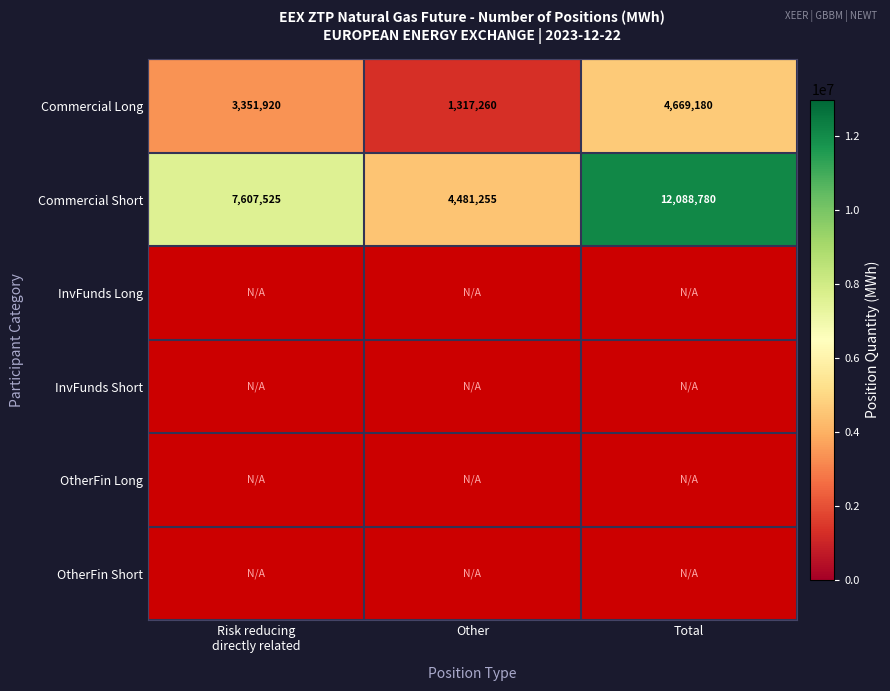

Is it true that Commercial Short equals 2817385.5 at Other?

False